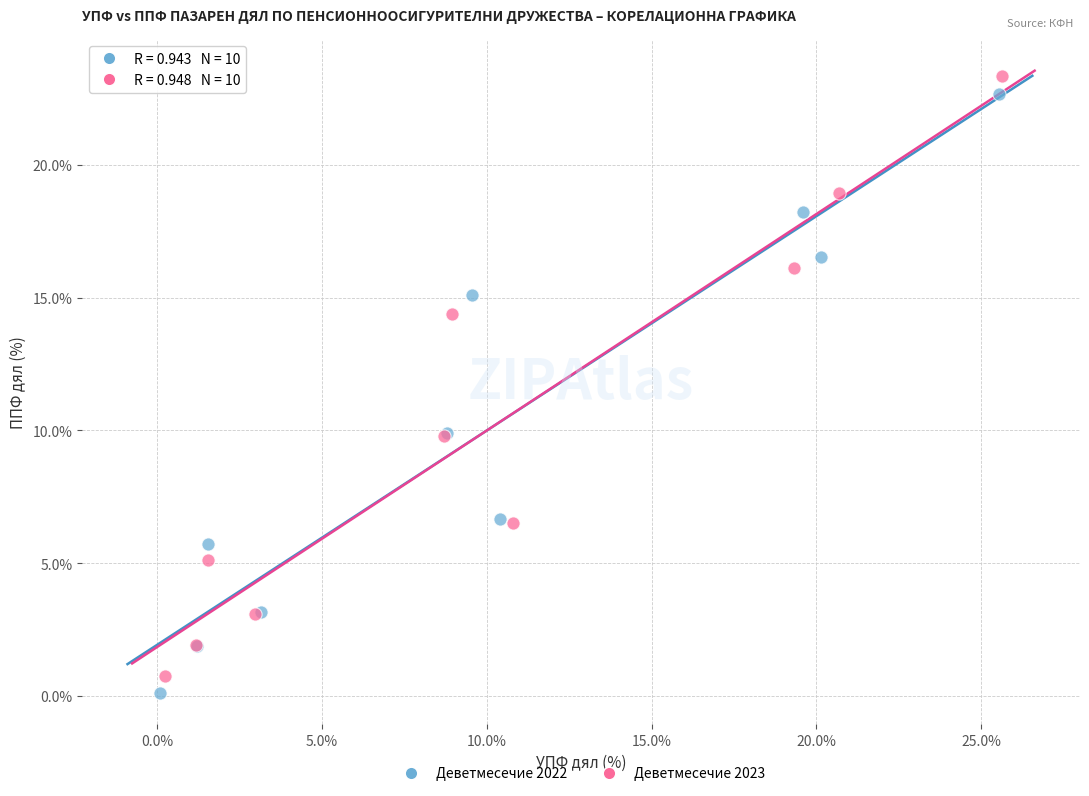

Which series reaches the maximum Y coordinate?

Деветмесечие 2023